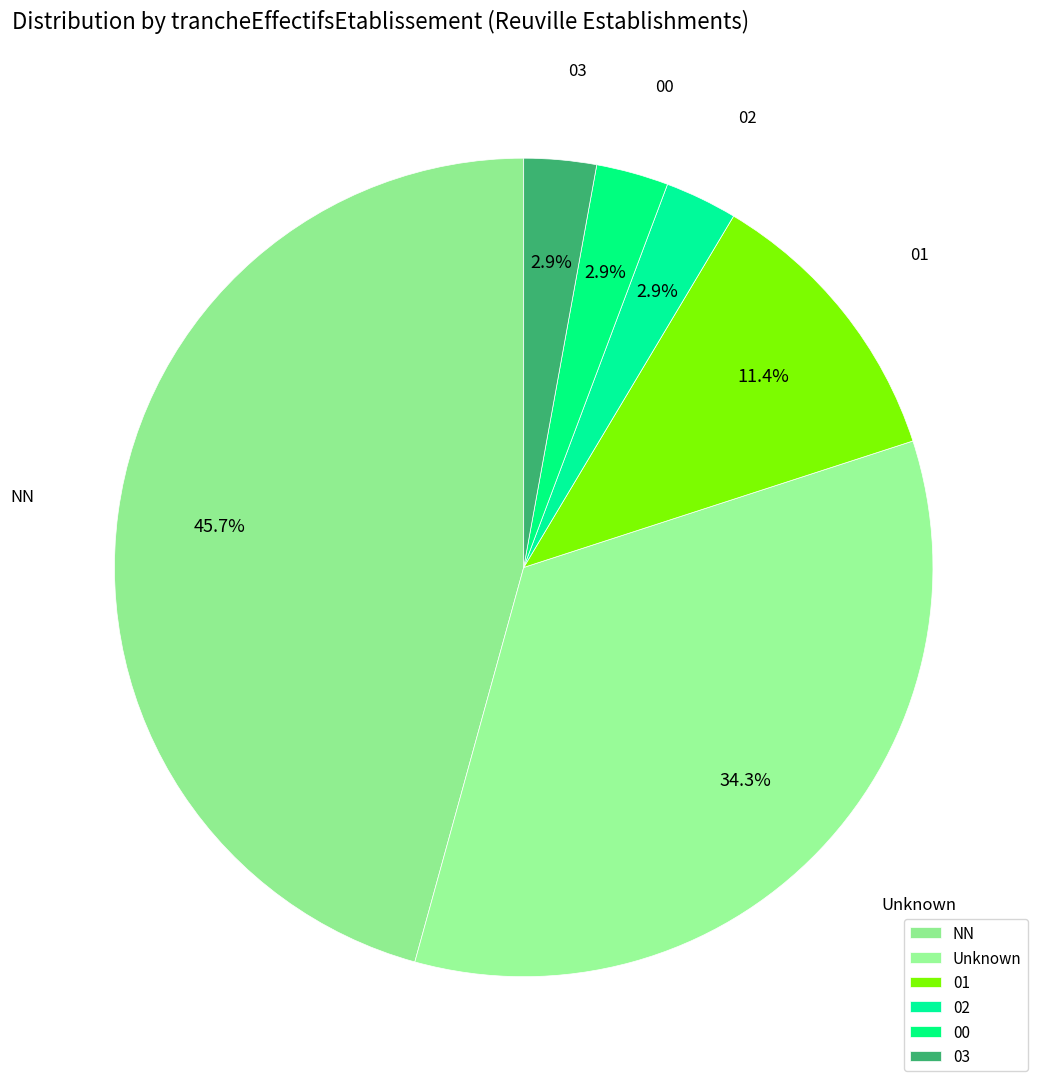

What is the ratio of the value at 03 to the value at 02?

1.0